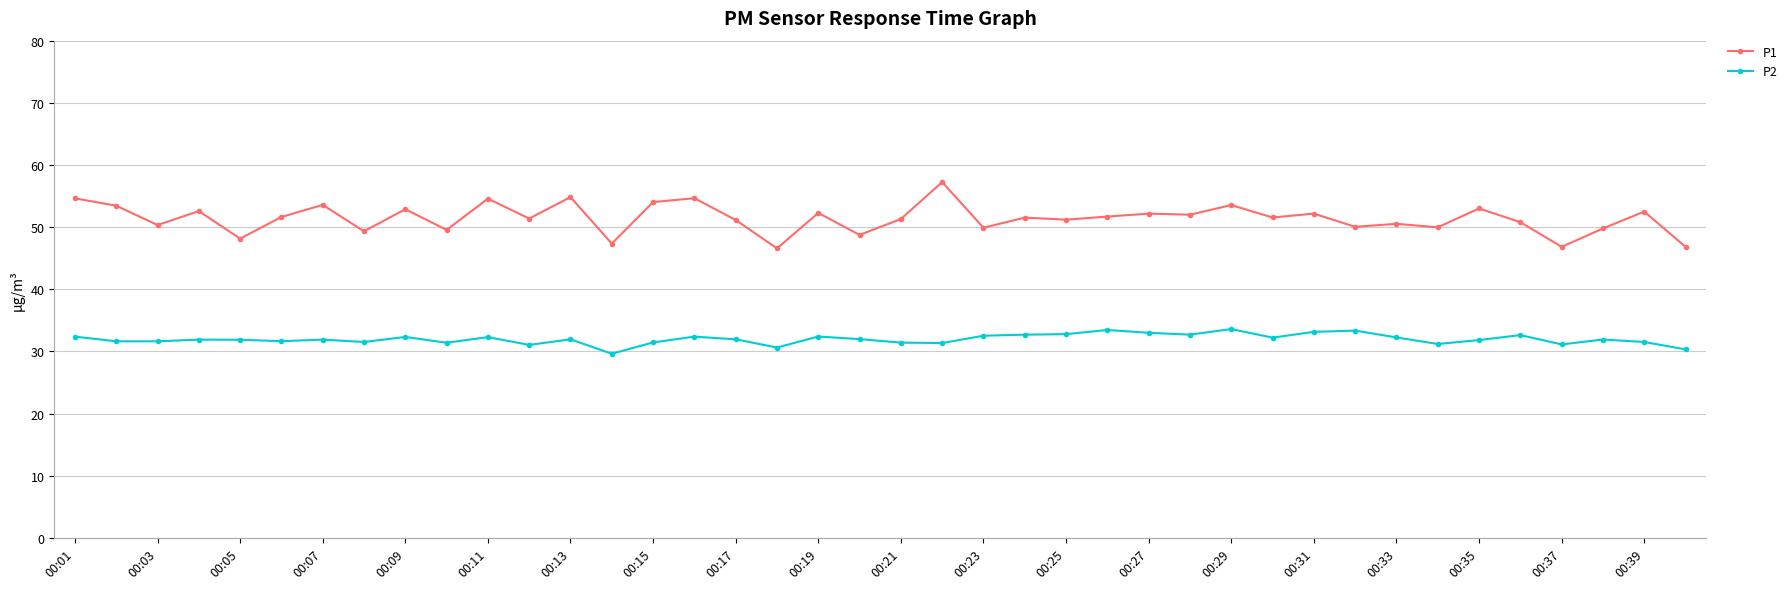

How many lines are shown in the chart?

2